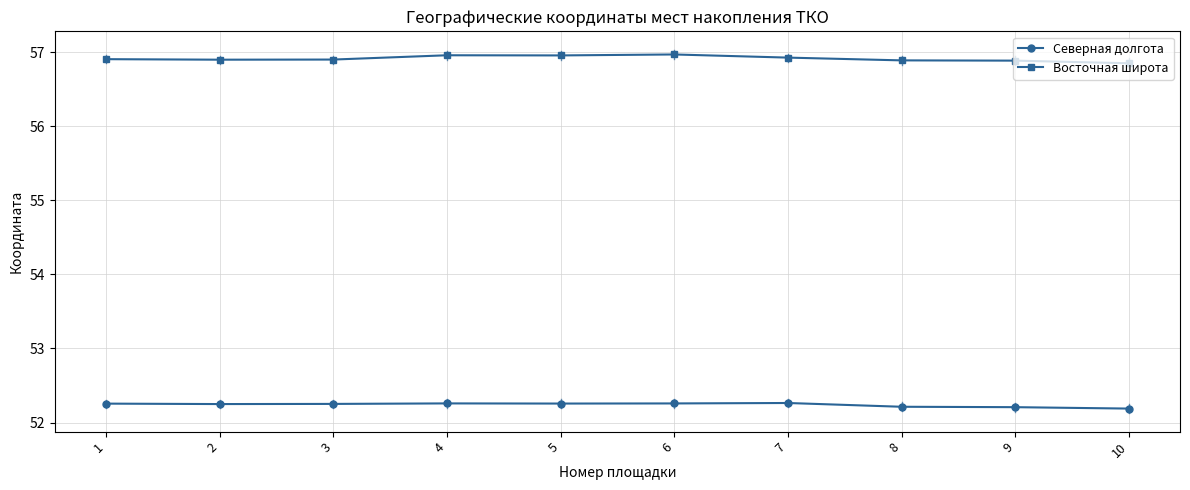

What is the maximum value shown in the chart?

57.0